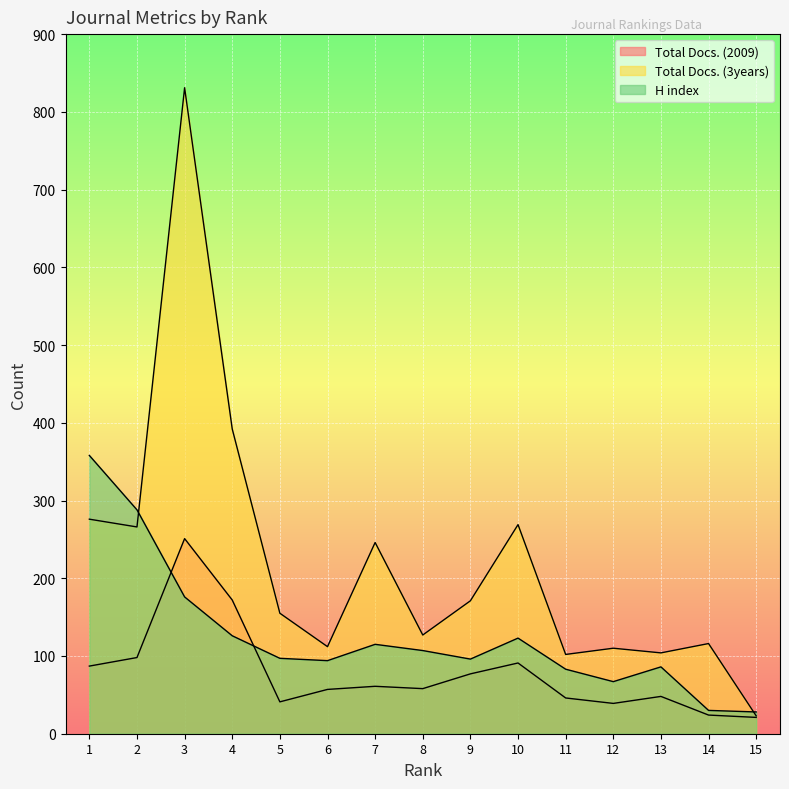

Between which two adjacent categories do Total Docs. (2009) and H index first intersect?

2 and 3